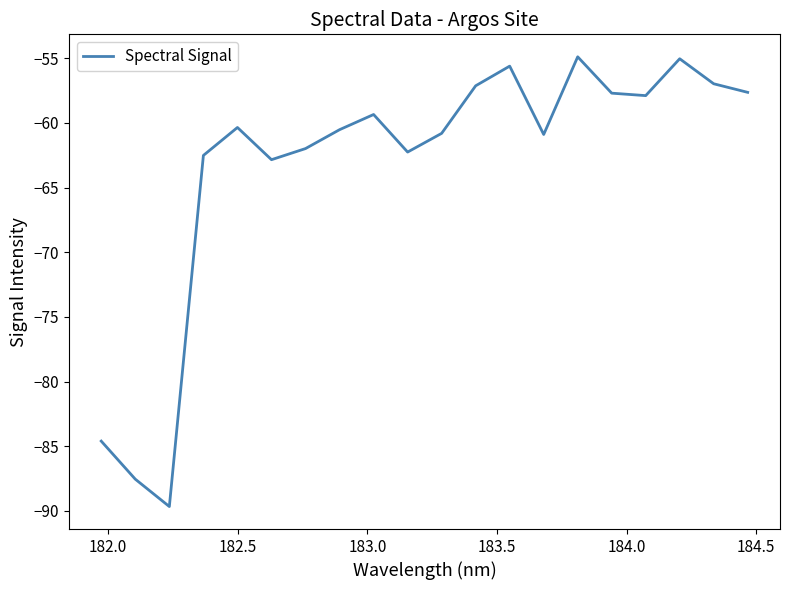

What is the greatest value displayed?

-54.9